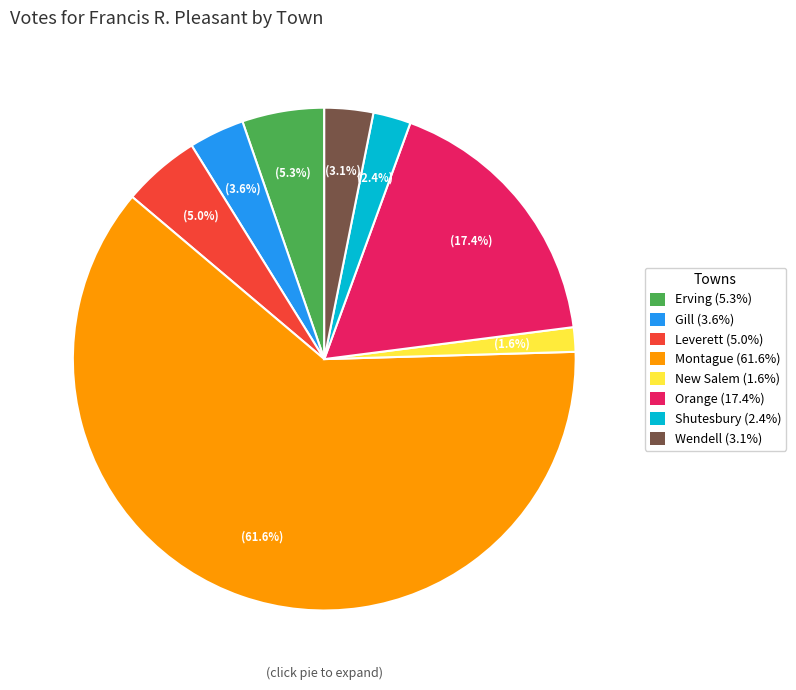

How many segments does this pie chart have?

8